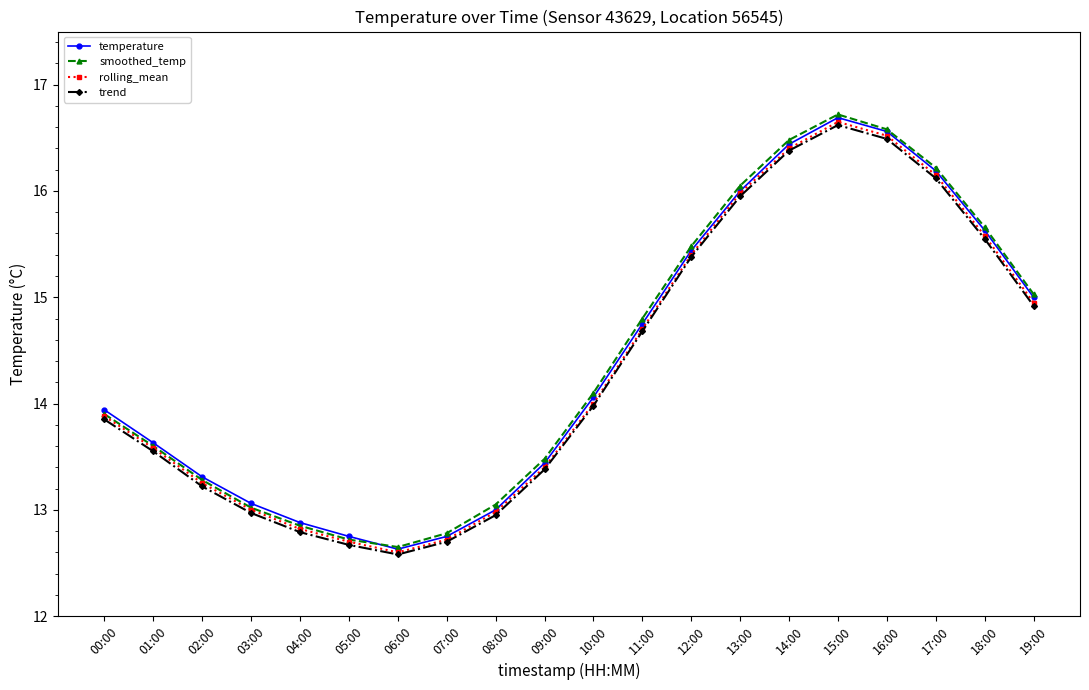

What is the value of the smoothed_temp point at the 4th from the left?

13.0